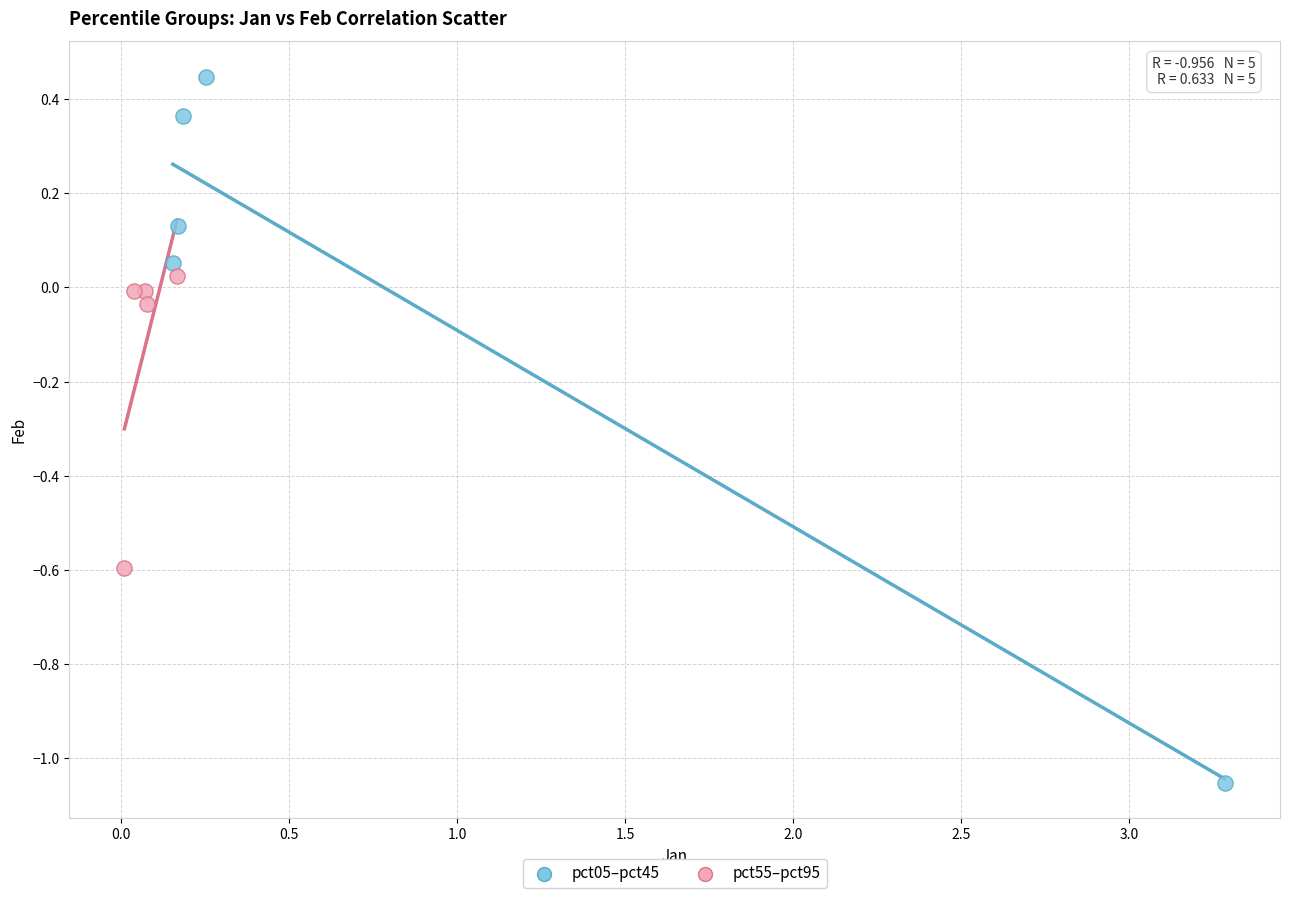

Which series reaches the minimum Y coordinate?

pct05–pct45